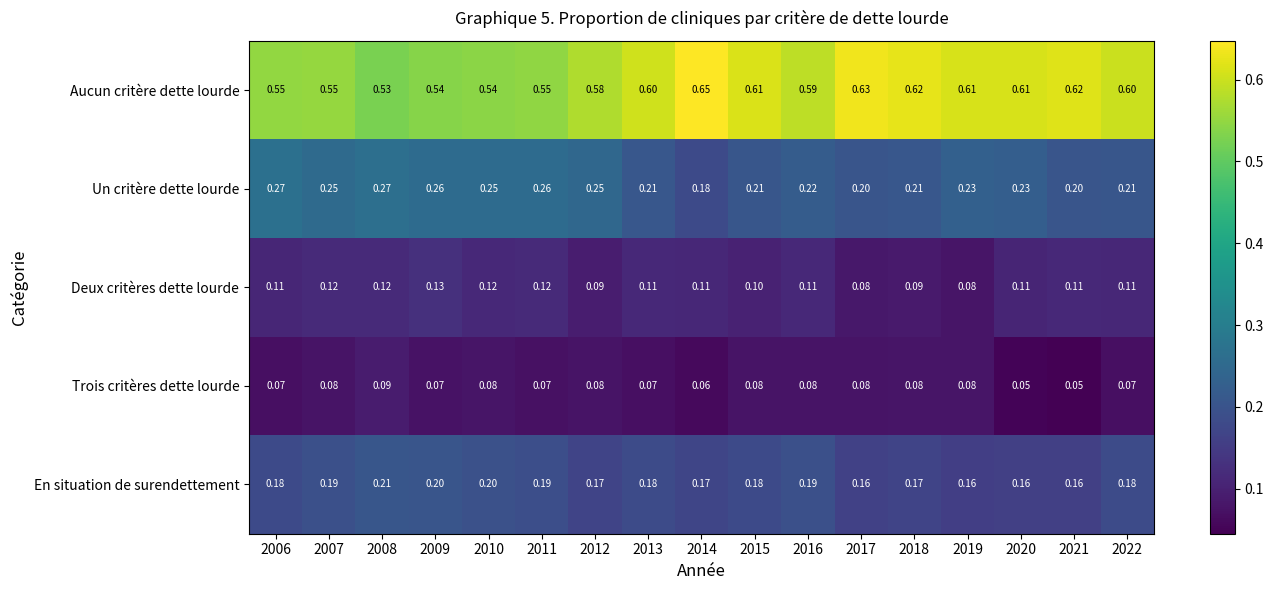

Is the value of Aucun critère dette lourde at 2009 greater than the value of En situation de surendettement at 2010?

Yes